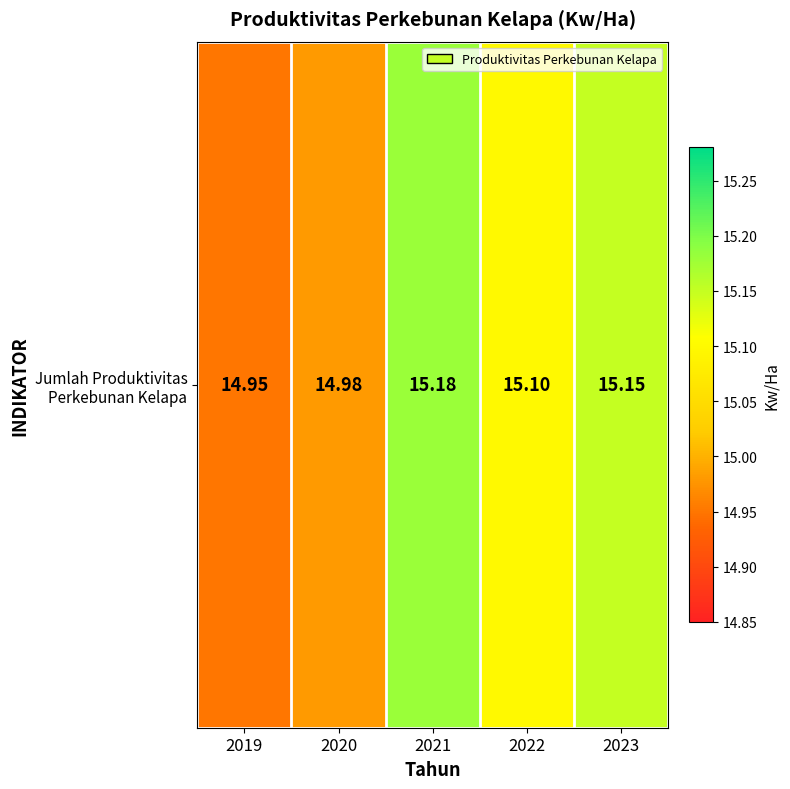

Which category has the highest value across all series?

2021